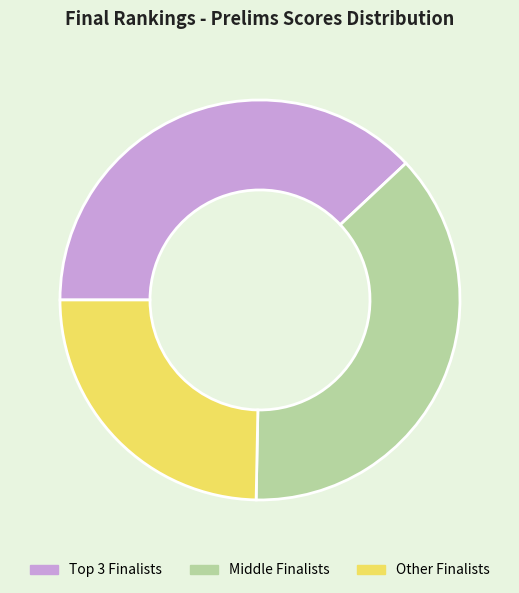

What is the ratio of the value at Other Finalists to the value at Middle Finalists?

0.7